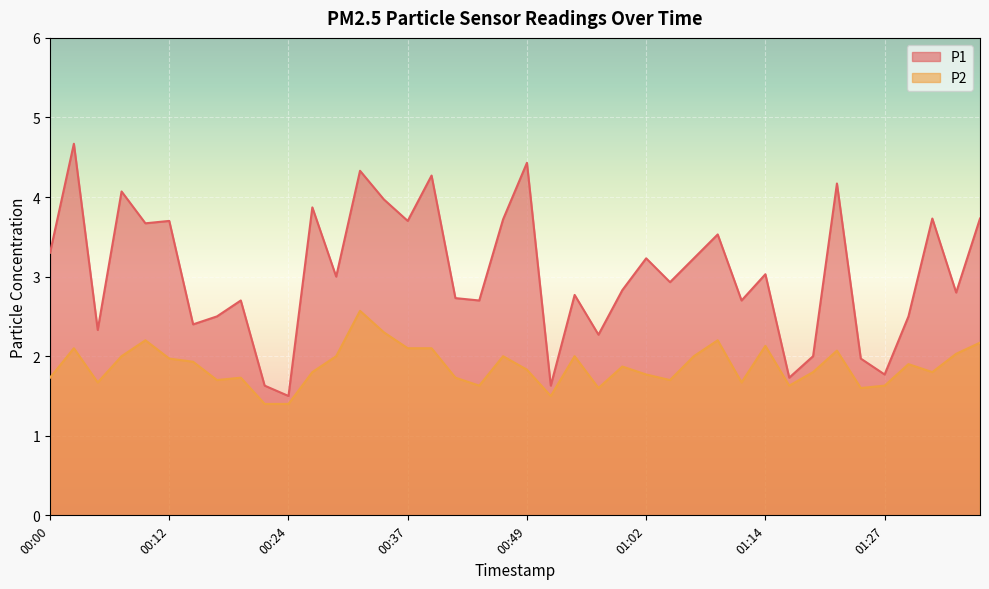

How many interior local peaks does the P2 series have?

11